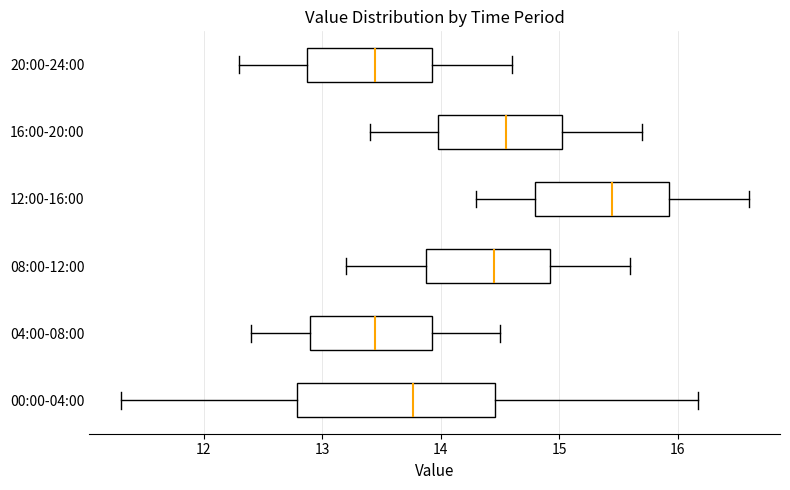

Reading bottom to top, read every box against the x-axis: the position of its median line, the range the box covers, and the ends of its whiskers. The values are not printed on the chart, so give them approximately, as read against the axis.

00:00-04:00: median 13.8, box 12.8 to 14.5, whiskers 11.3 to 16.2
04:00-08:00: median 13.5, box 12.9 to 13.9, whiskers 12.4 to 14.5
08:00-12:00: median 14.5, box 13.9 to 14.9, whiskers 13.2 to 15.6
12:00-16:00: median 15.5, box 14.8 to 15.9, whiskers 14.3 to 16.6
16:00-20:00: median 14.6, box 14.0 to 15.0, whiskers 13.4 to 15.7
20:00-24:00: median 13.5, box 12.9 to 13.9, whiskers 12.3 to 14.6